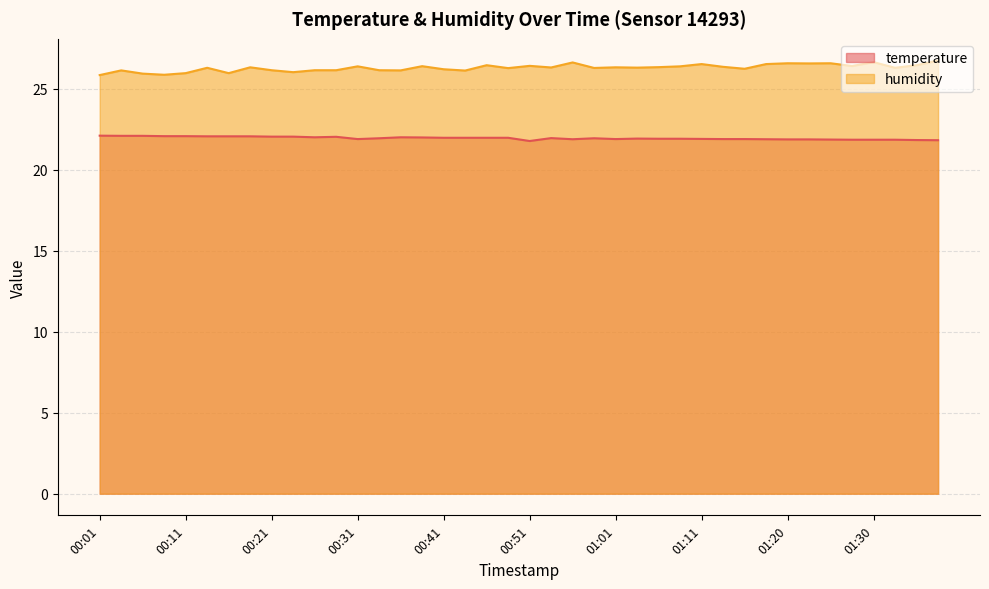

The value of humidity at 00:04 is 26.1. True or false?

True